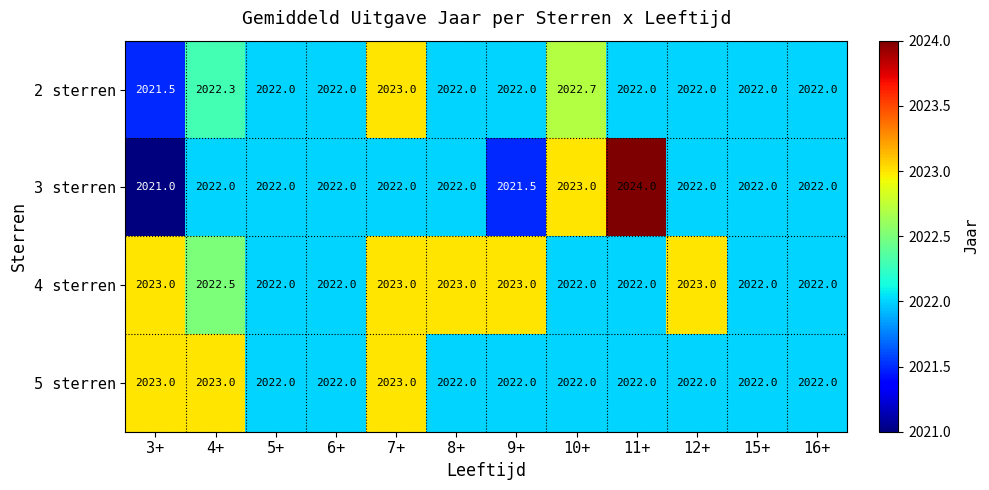

Which series has the largest total across all categories?

4 sterren